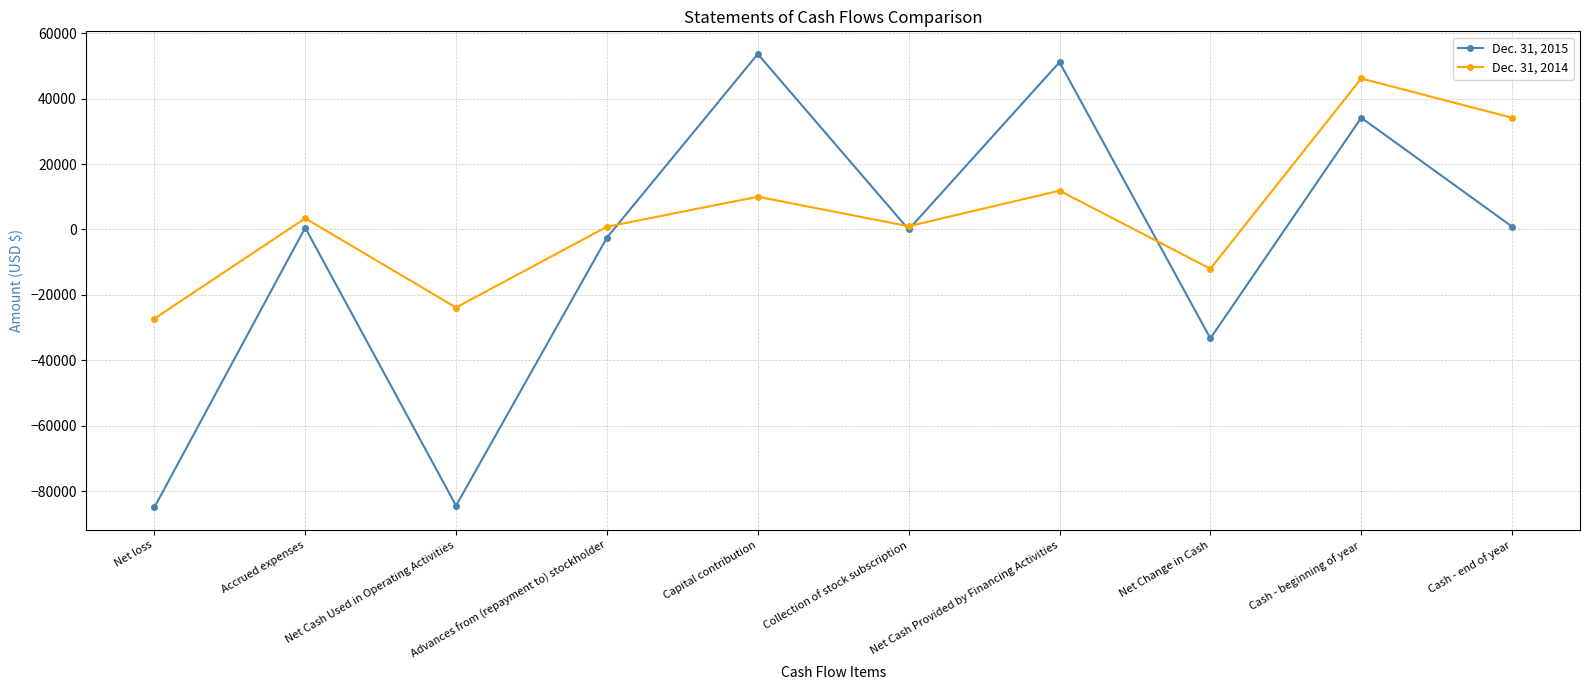

At which category does Dec. 31, 2015 reach its first local peak?

Accrued expenses